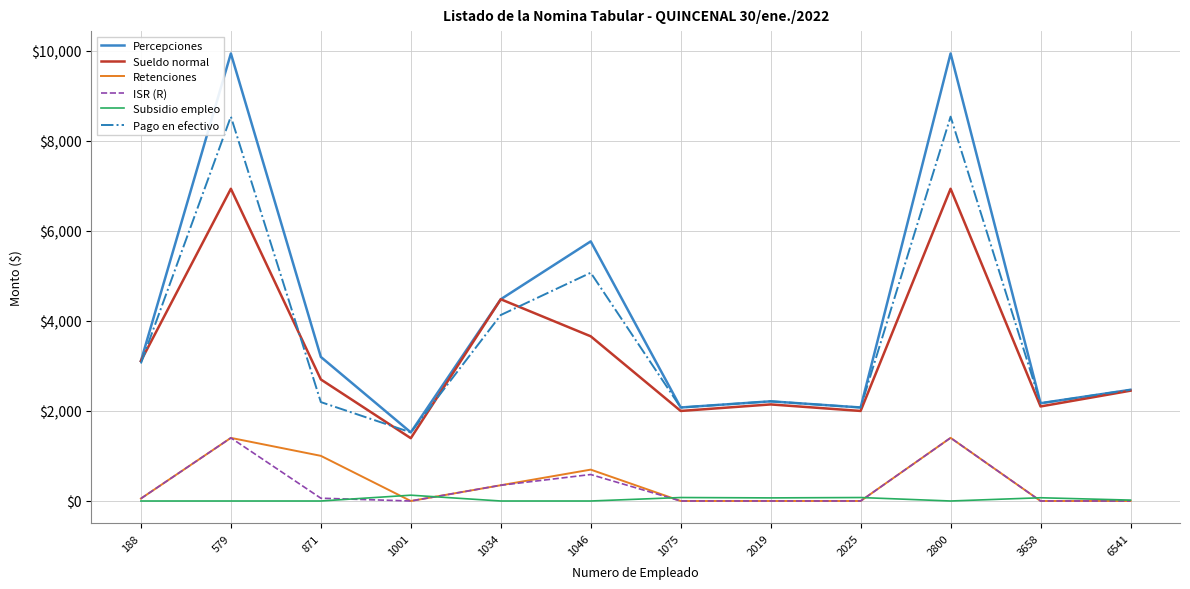

Where is ISR (R) nearest to the value 701?

1046